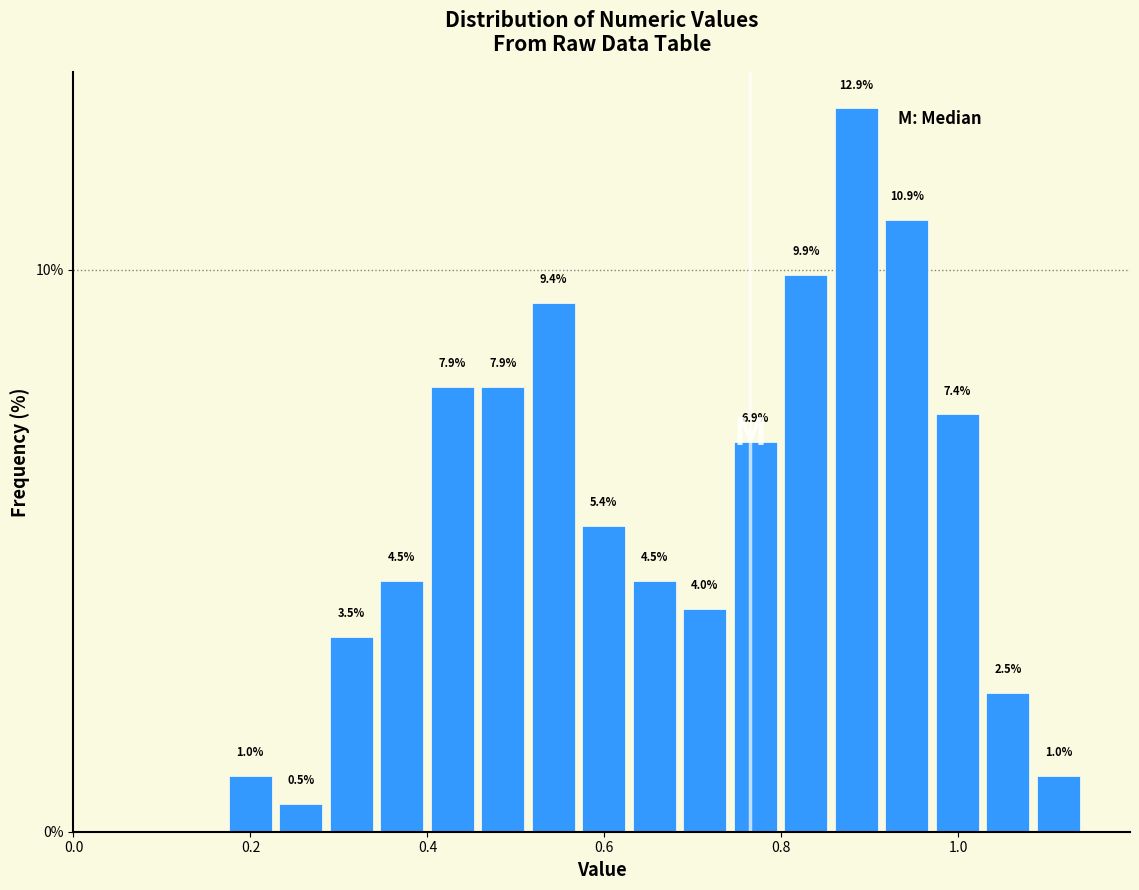

Read against the x-axis, roughly where is the centre of the tallest bar?

0.88